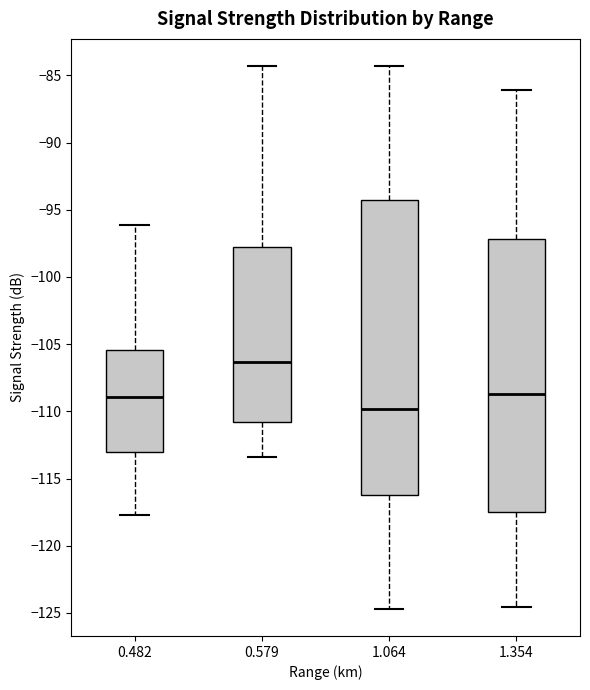

Where does the median line of the box at x = 1.354 sit on the y-axis? The values are not printed on the chart, so give them approximately, as read against the axis.

-108.5